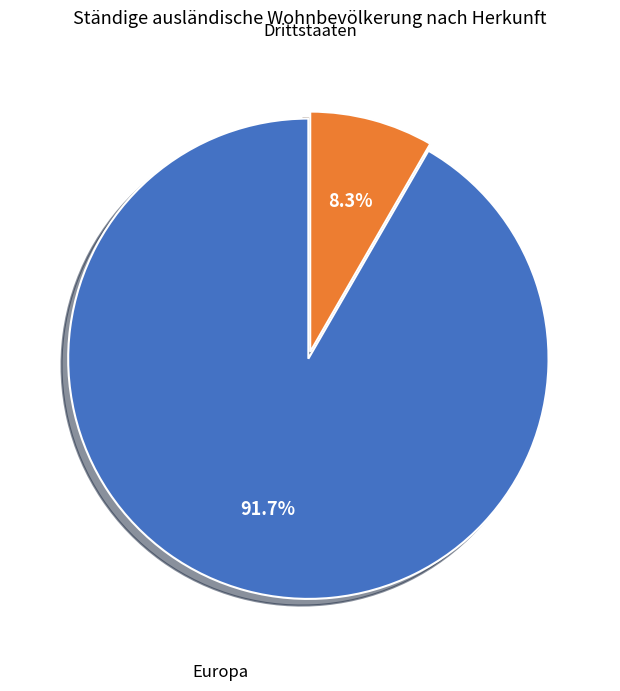

Combined, what portion of the pie is Drittstaaten and Europa?

100.0%